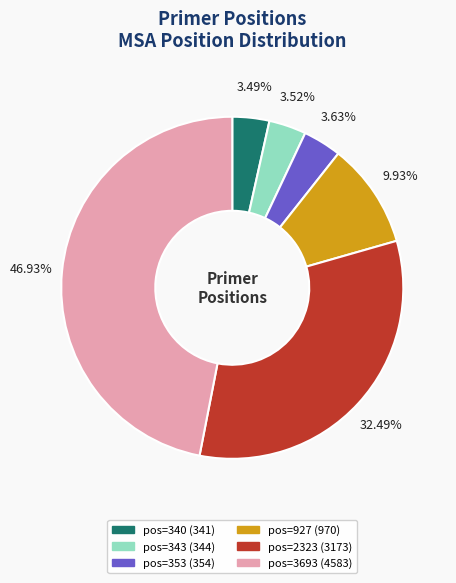

Is there a majority slice in this chart?

No